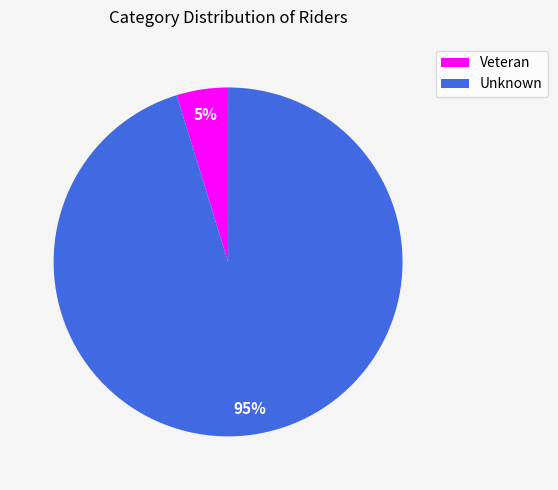

What percentage is the Veteran slice, to the nearest percent?

5%